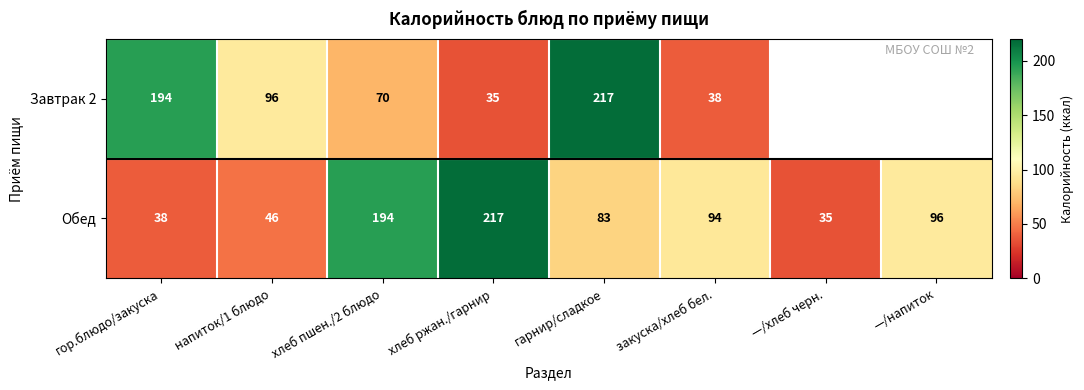

At напиток/1 блюдо, list the series in order from largest to smallest.

Завтрак 2, Обед